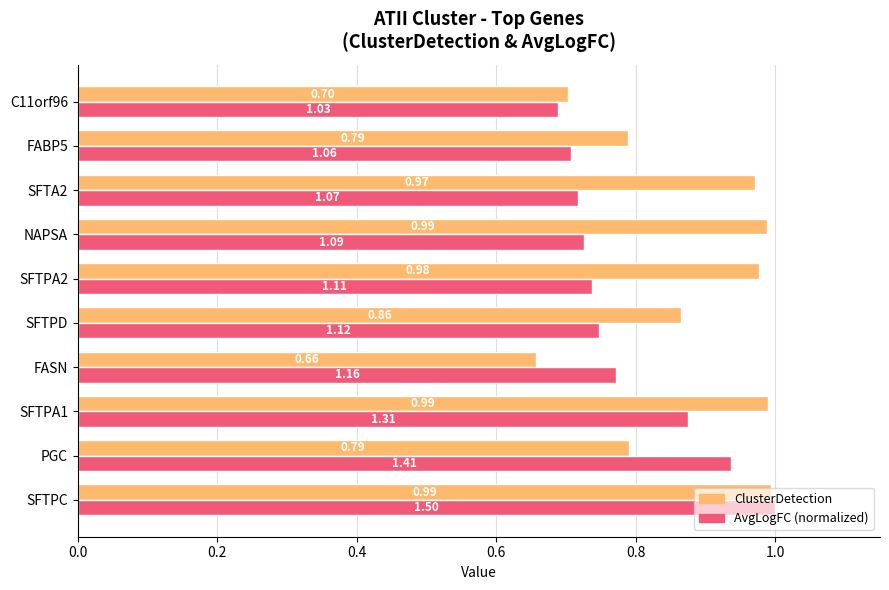

Which series has the largest range (max minus min)?

ClusterDetection